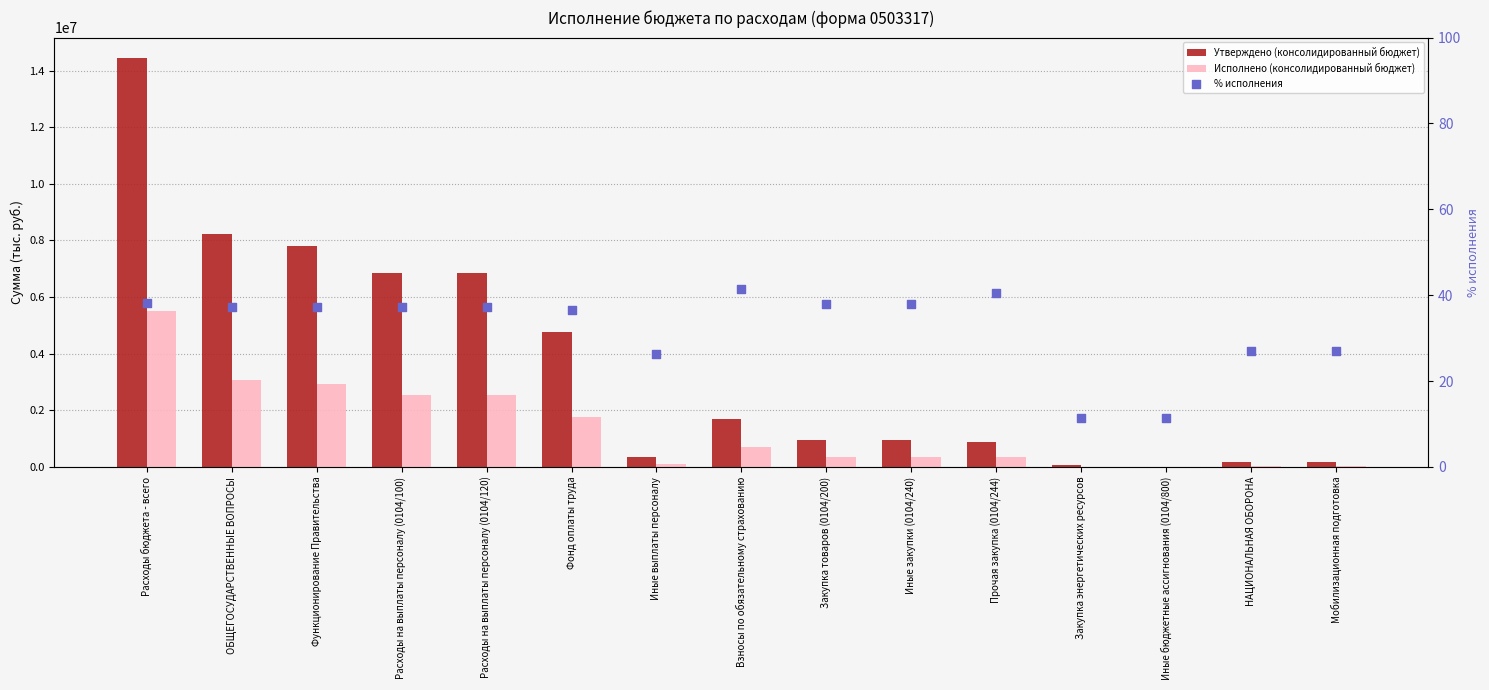

Is the value of % исполнения at Функционирование Правительства greater than the value of Исполнено (консолидированный бюджет) at Расходы на выплаты персоналу (0104/120)?

No